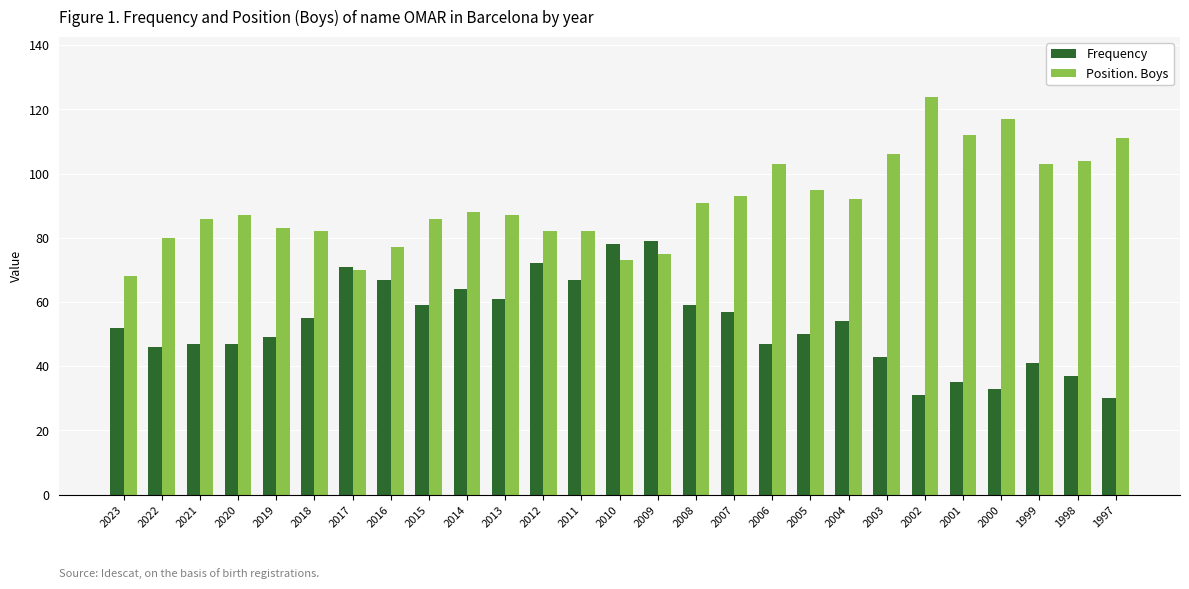

What is the maximum value for Frequency?

79